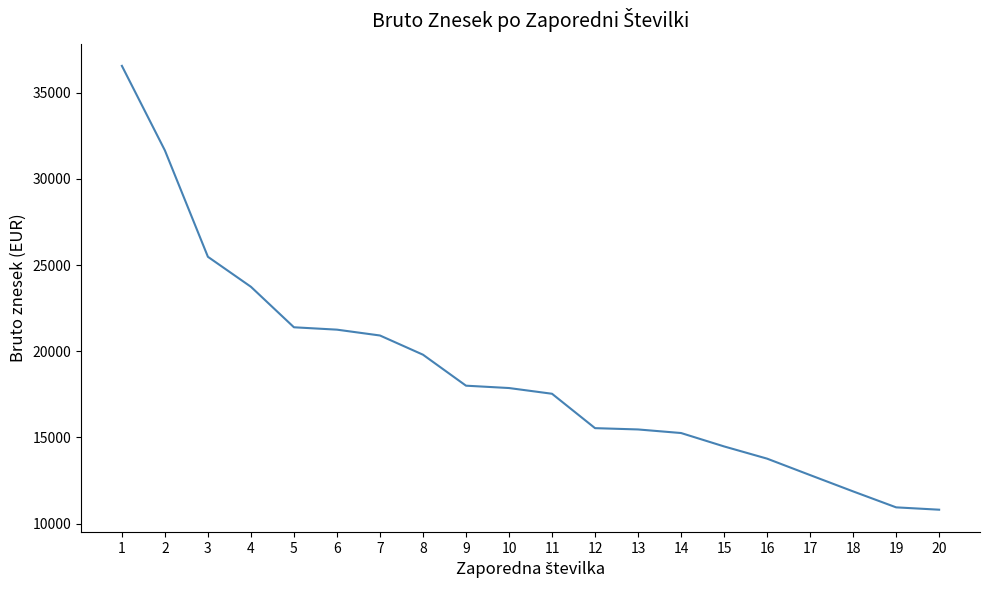

Which has a higher value, 7 or 18?

7